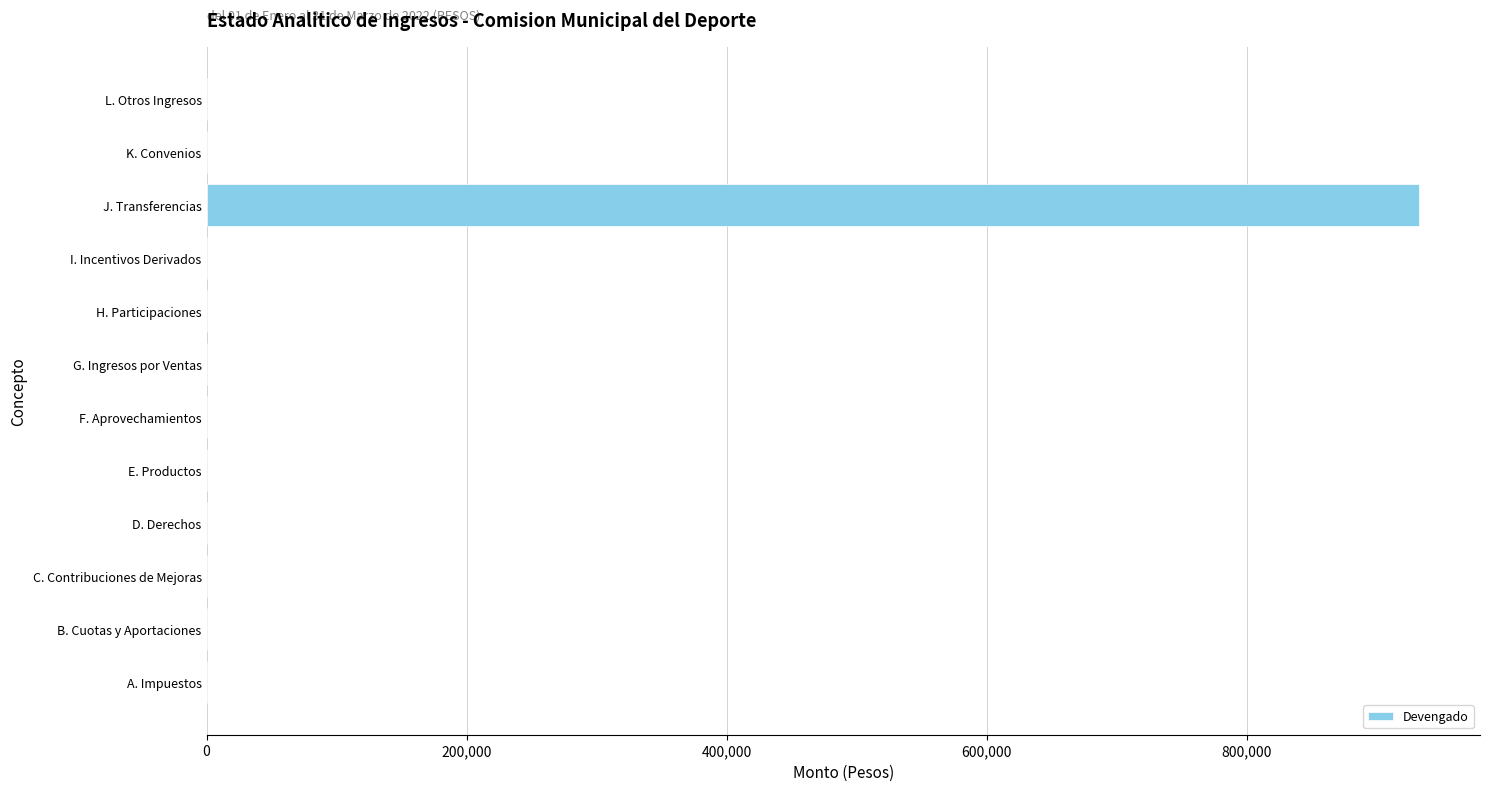

Reading bottom to top, what are all the values shown in this chart?

A. Impuestos=0.0	B. Cuotas y Aportaciones=0.0	C. Contribuciones de Mejoras=0.0	D. Derechos=0.0	E. Productos=0.0	F. Aprovechamientos=0.0	G. Ingresos por Ventas=0.0	H. Participaciones=0.0	I. Incentivos Derivados=0.0	J. Transferencias=932481.5	K. Convenios=0.0	L. Otros Ingresos=0.0